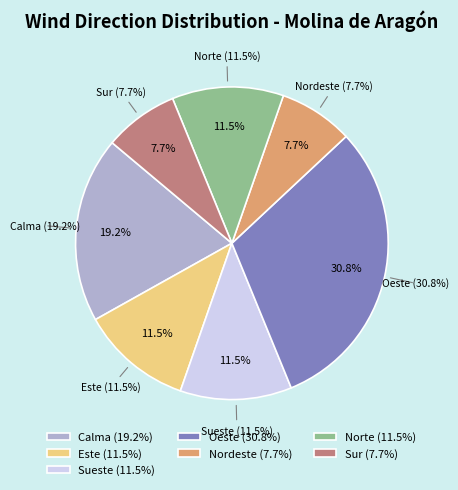

What is the total percentage of Sueste and Calma?

30.8%